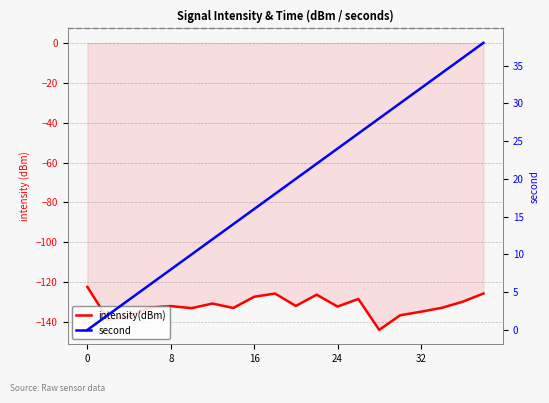

How many data points in intensity(dBm) are less than -131?

12